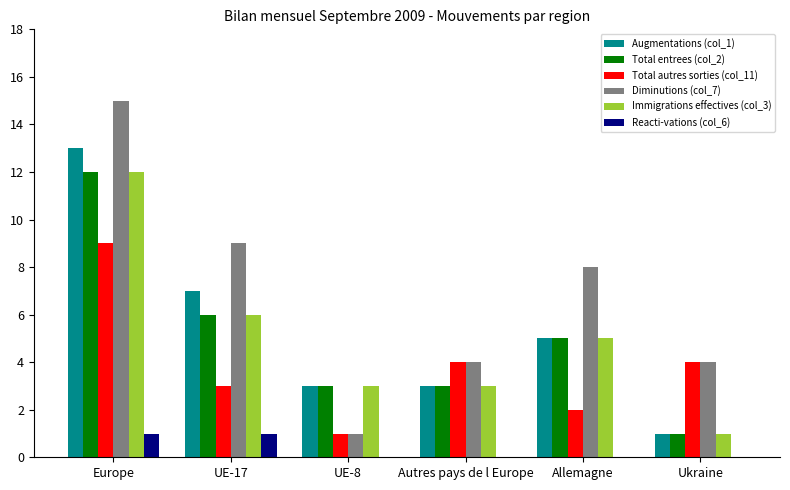

Which series has the largest total across all categories?

Diminutions (col_7)